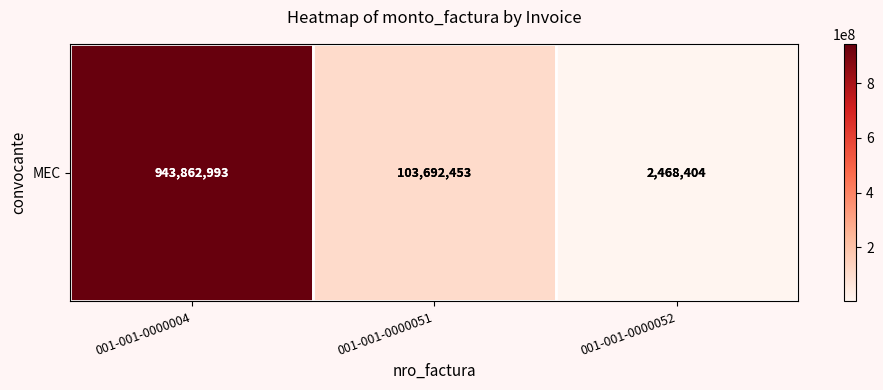

List the labels in order of value, largest first.

001-001-0000004, 001-001-0000051, 001-001-0000052